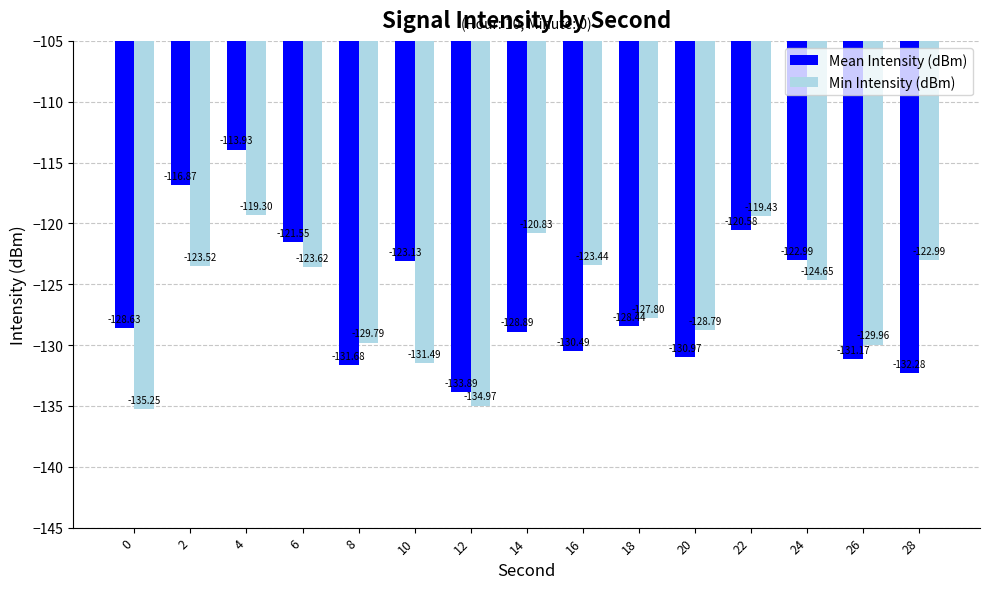

How many data points in Min Intensity (dBm) are less than -124?

8